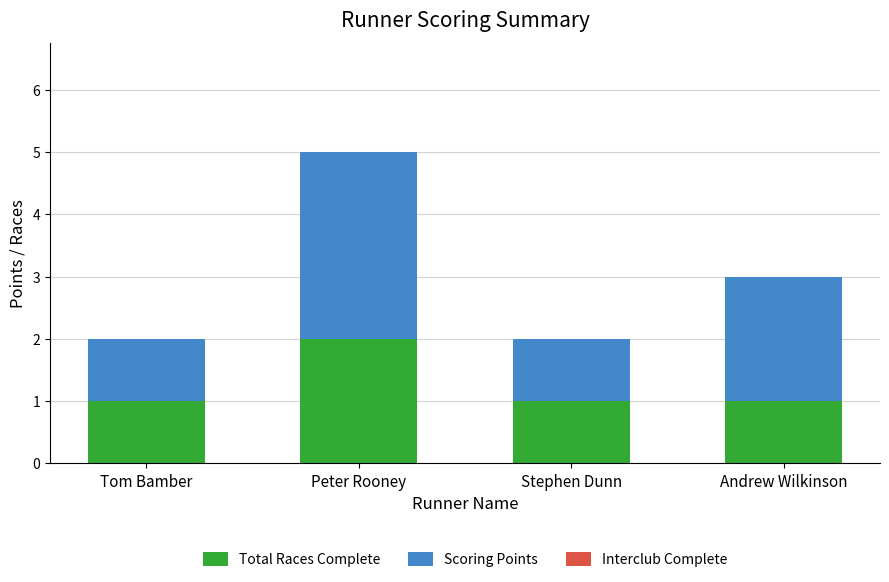

How many Total Races Complete values are between 1 and 2?

4